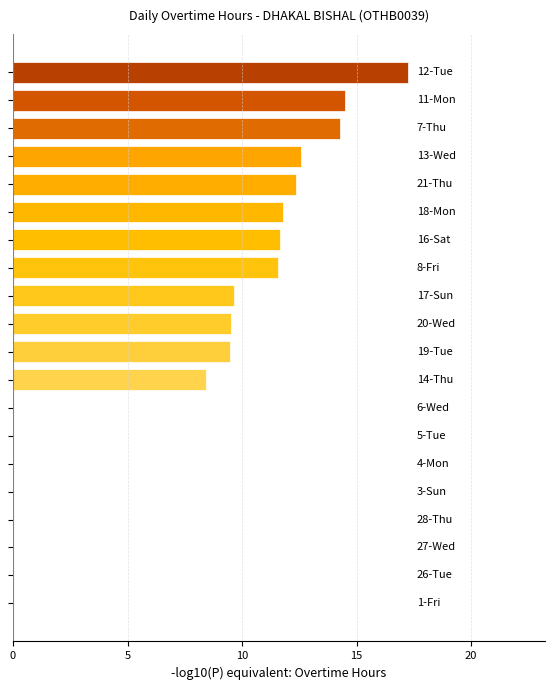

What is the maximum value shown in the chart?

17.2